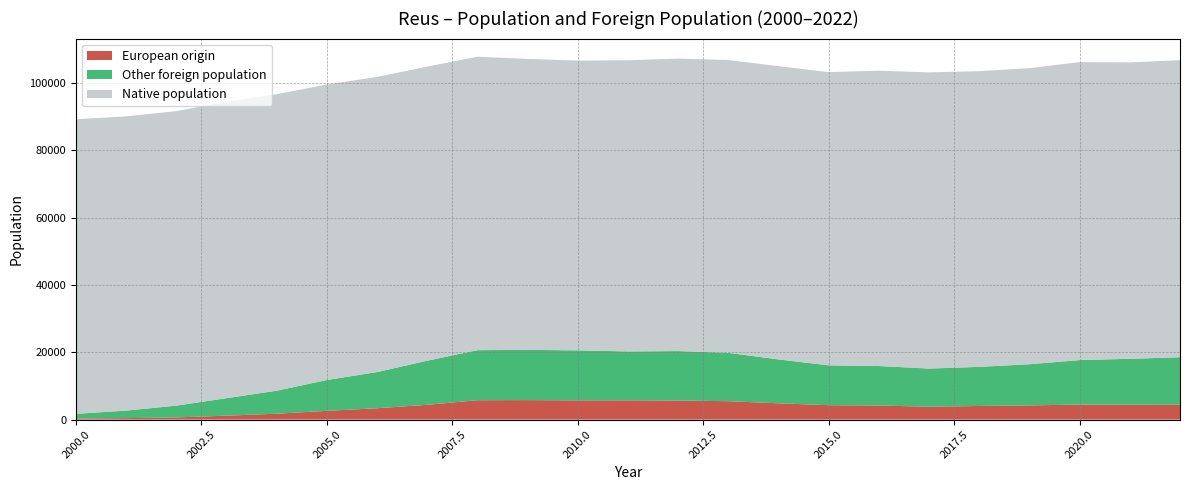

What is the value of the Foreign population point at the 16th from the left?

16117